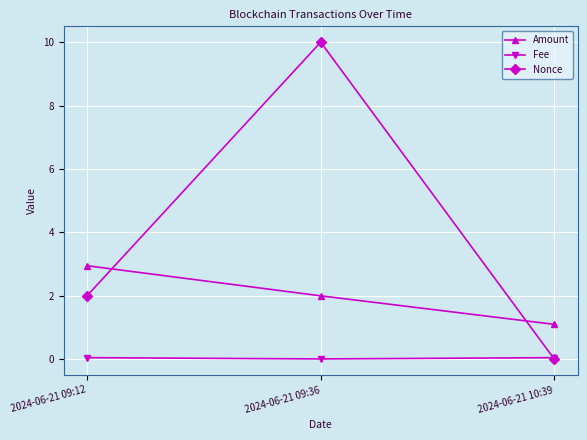

What are all the series names shown in the legend?

Amount, Fee, Nonce